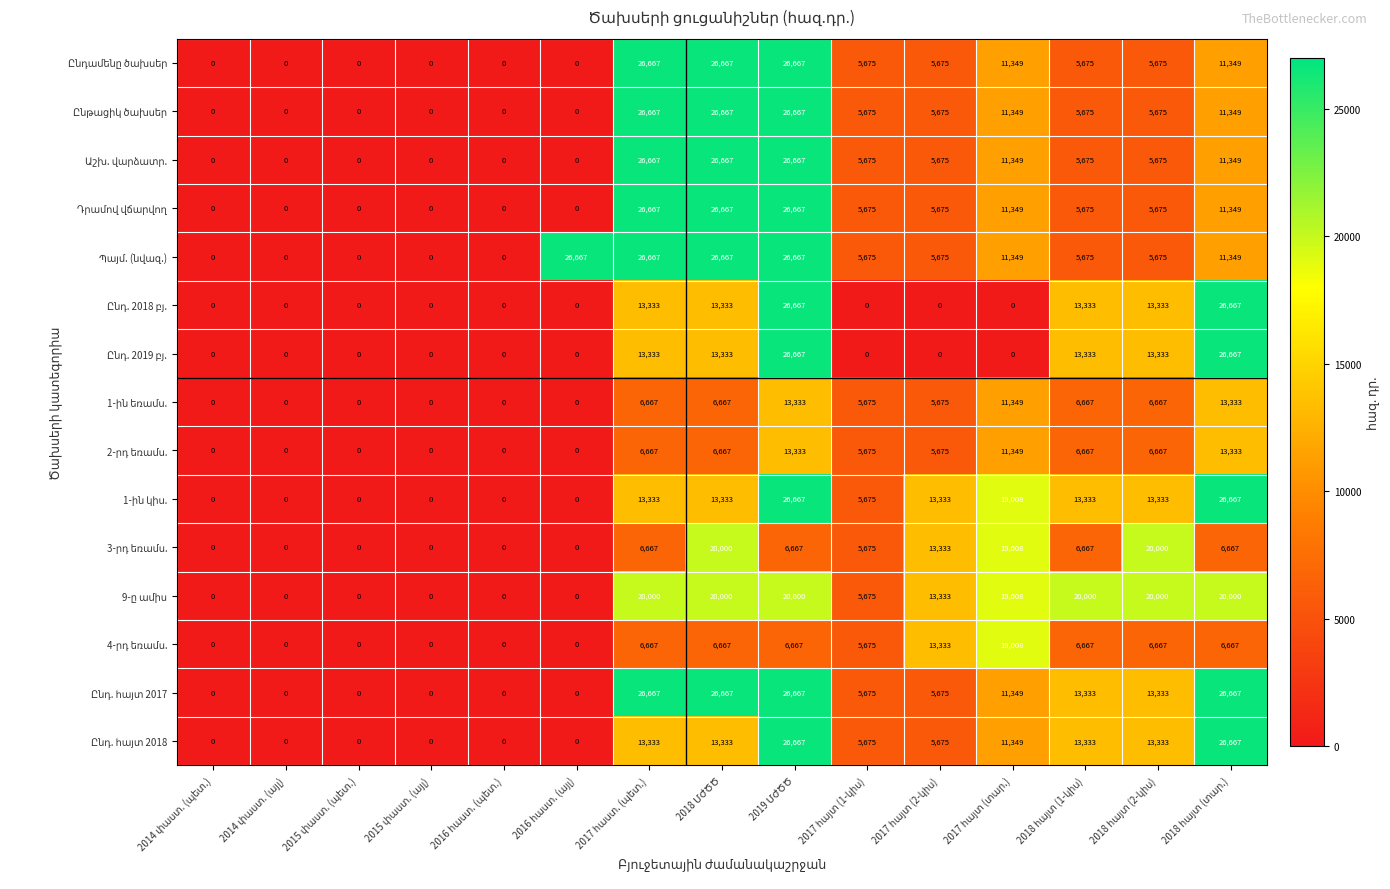

At how many categories does at least one series exceed 127?

10